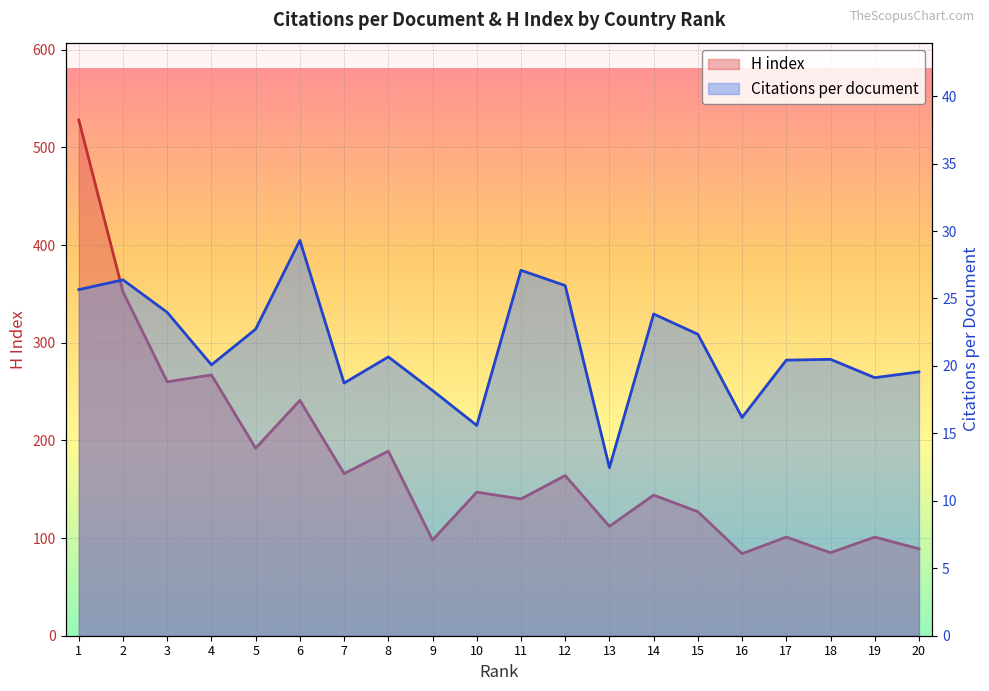

What is the total value across all series at 20?

108.6